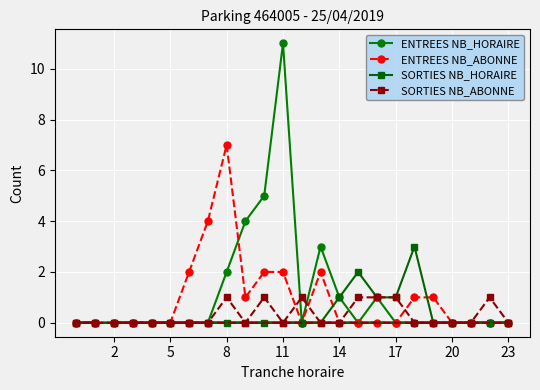

Which series has the largest range (max minus min)?

ENTREES NB_HORAIRE